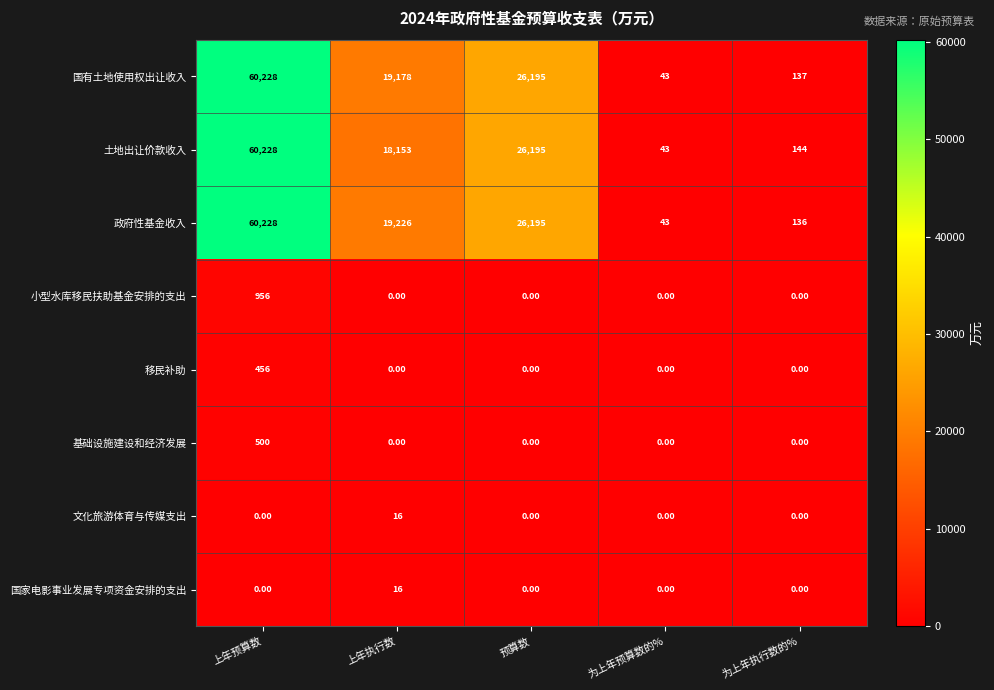

Where does the 国有土地使用权出让收入 series first go above 19178?

上年预算数